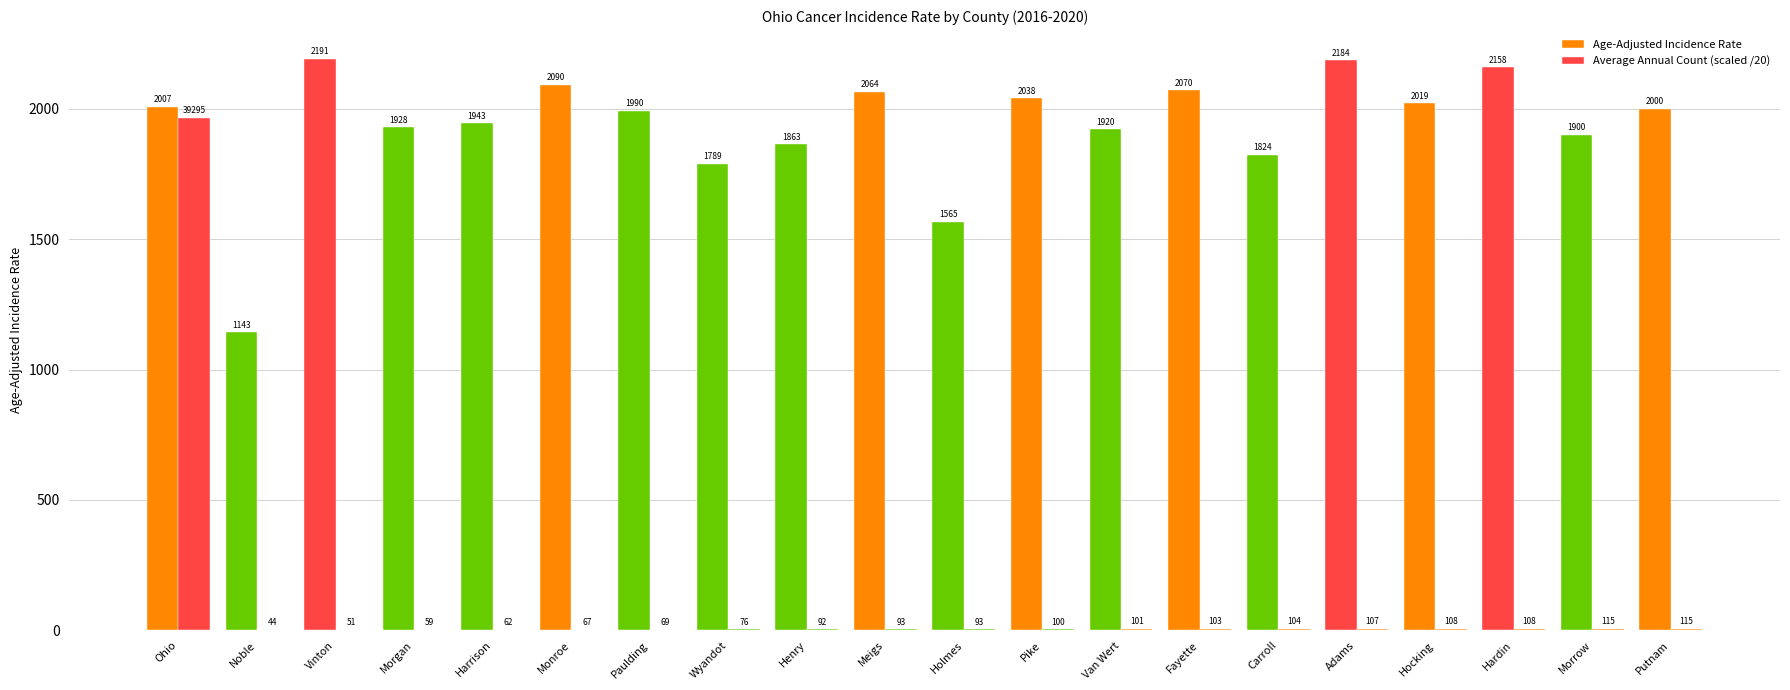

Are the bars grouped side by side (vs. stacked)?

Yes